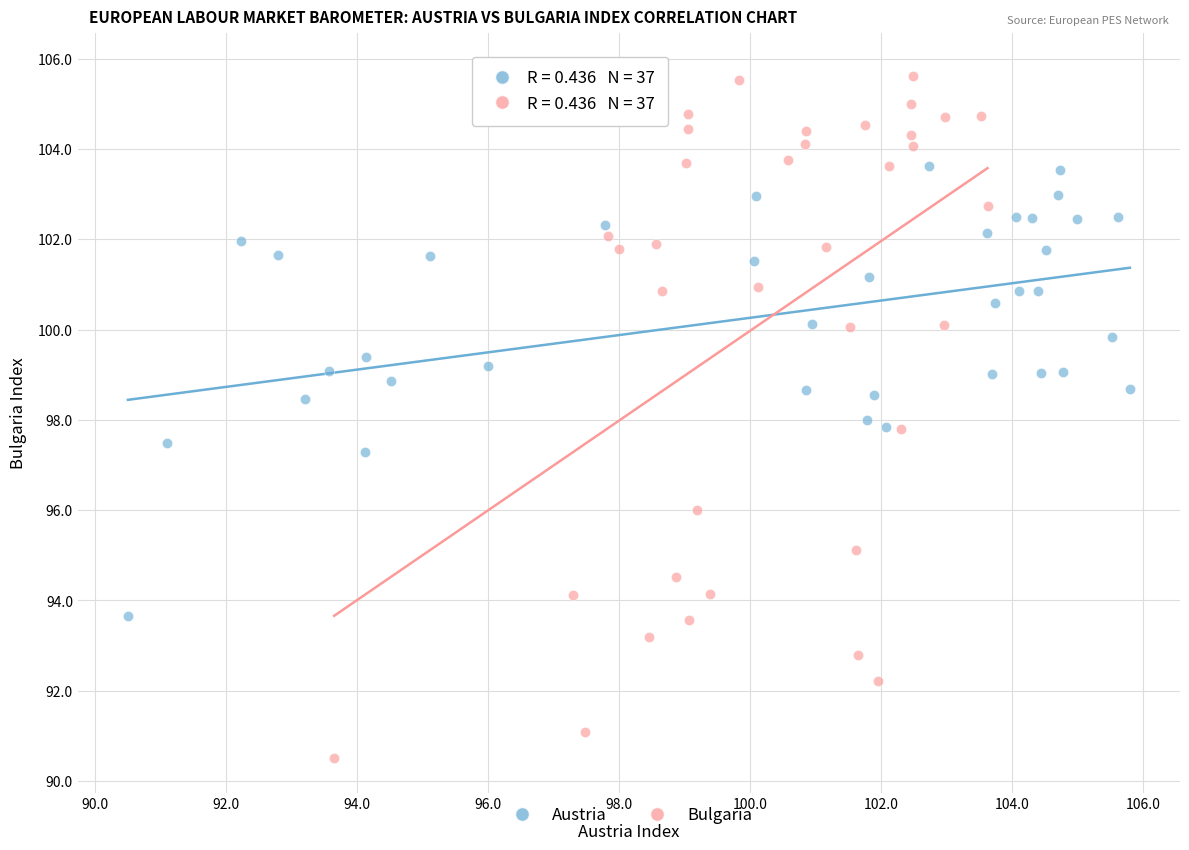

Which series contains the lowest Y value?

Bulgaria